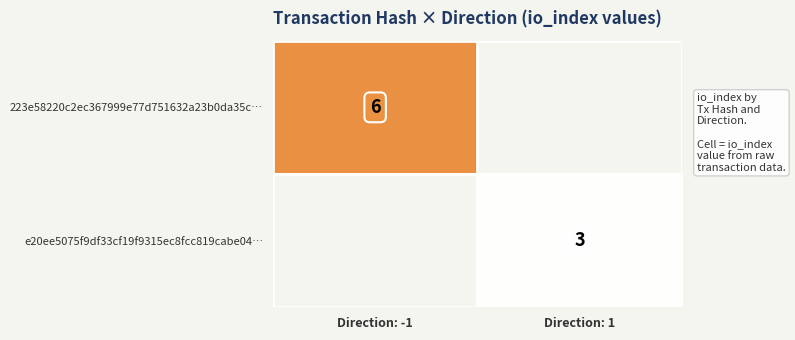

True or false: 223e58220c2ec367999e77d751632a23b0da35c… has a value of 3 at Direction: -1.

False